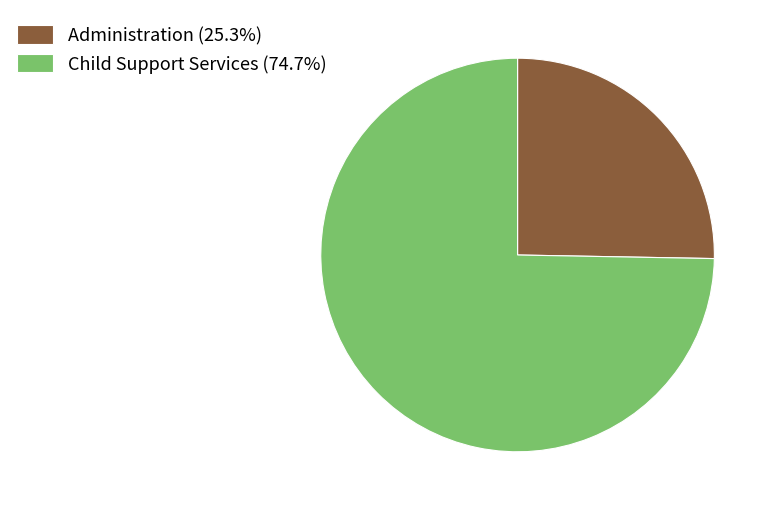

Is the sum of Administration (25.3%) and Child Support Services (74.7%) greater than half?

Yes